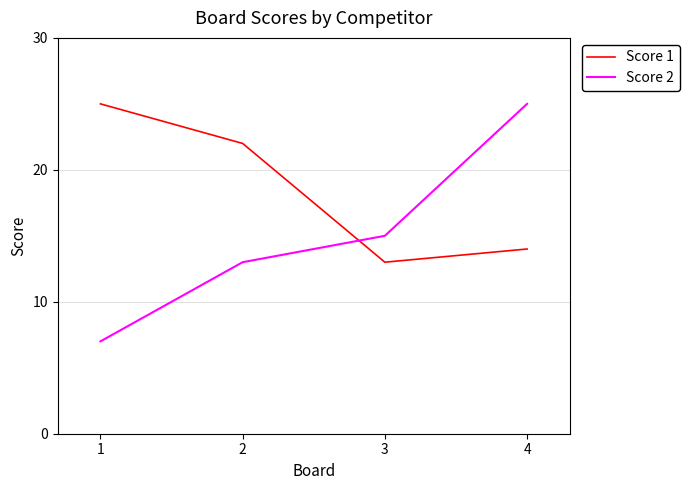

At 3, list the series in order from smallest to largest.

Score 1, Score 2